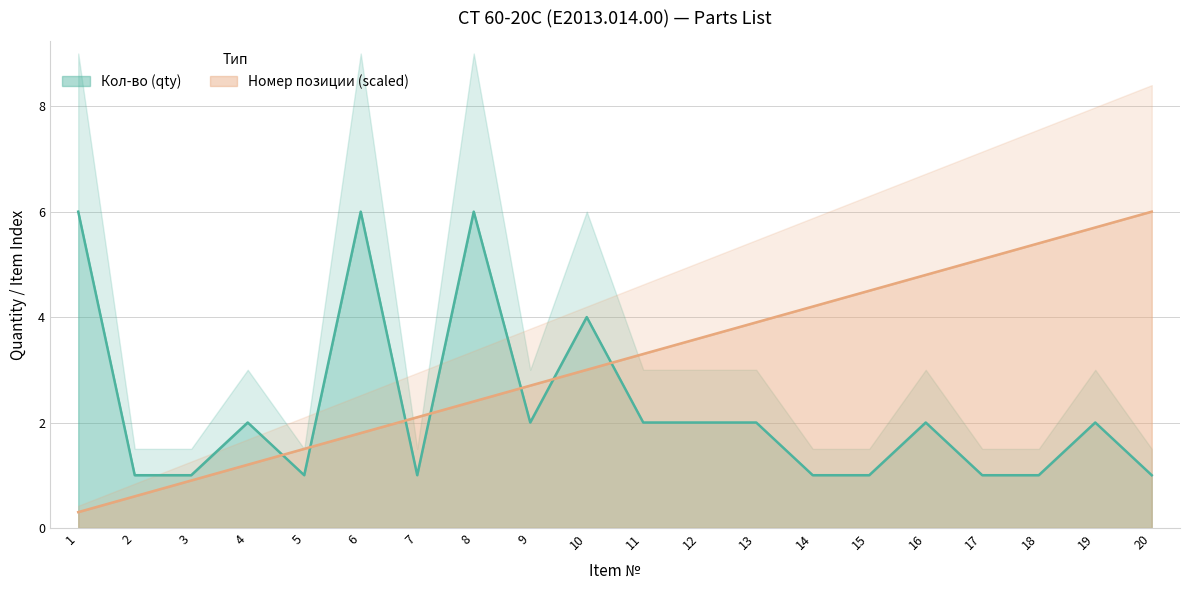

At which label does Кол-во (qty) reach its minimum?

2